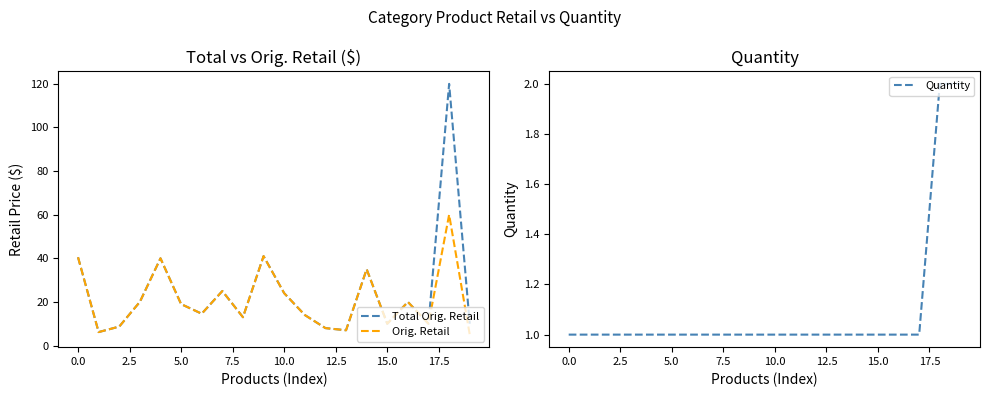

What is the sum of all Orig. Retail values?

420.8